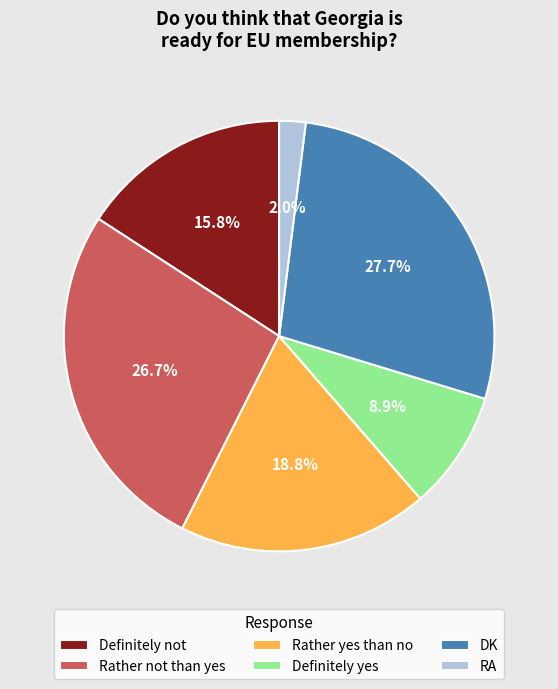

Which slice is the smallest?

RA